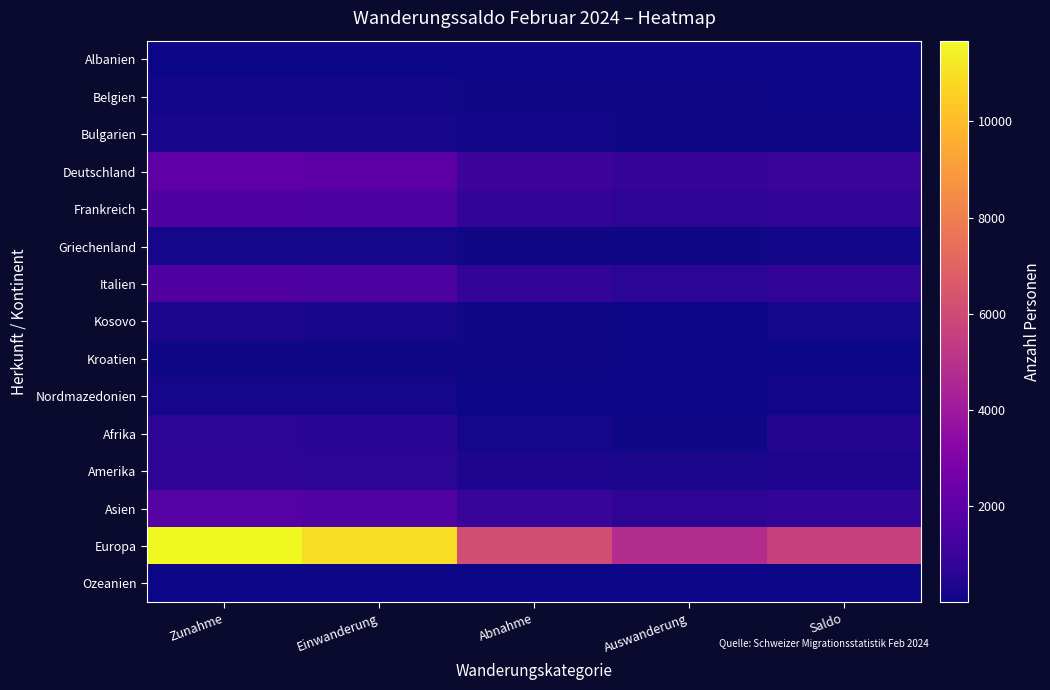

What is the difference between the highest and lowest values at Einwanderung?

10898